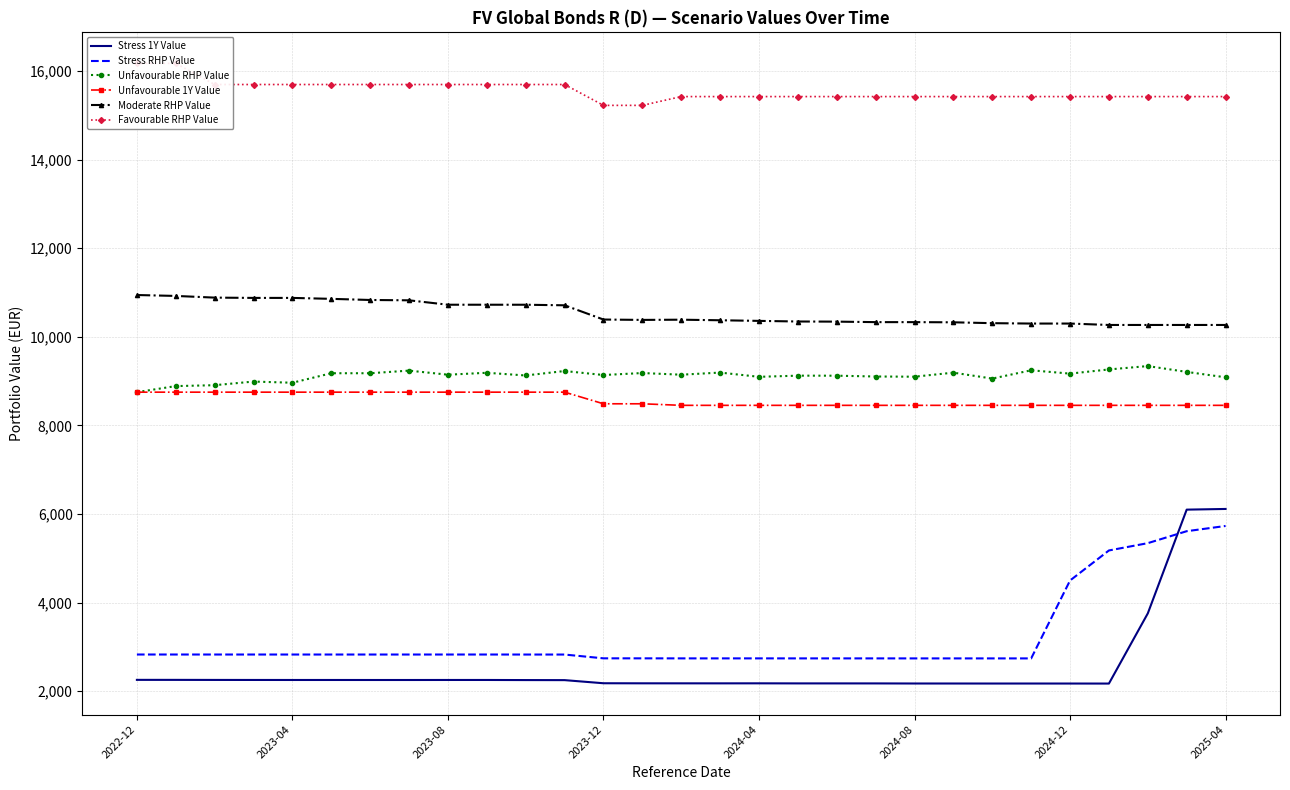

In Moderate RHP Value, how many points are higher than both neighbors (excluding endpoints)?

1